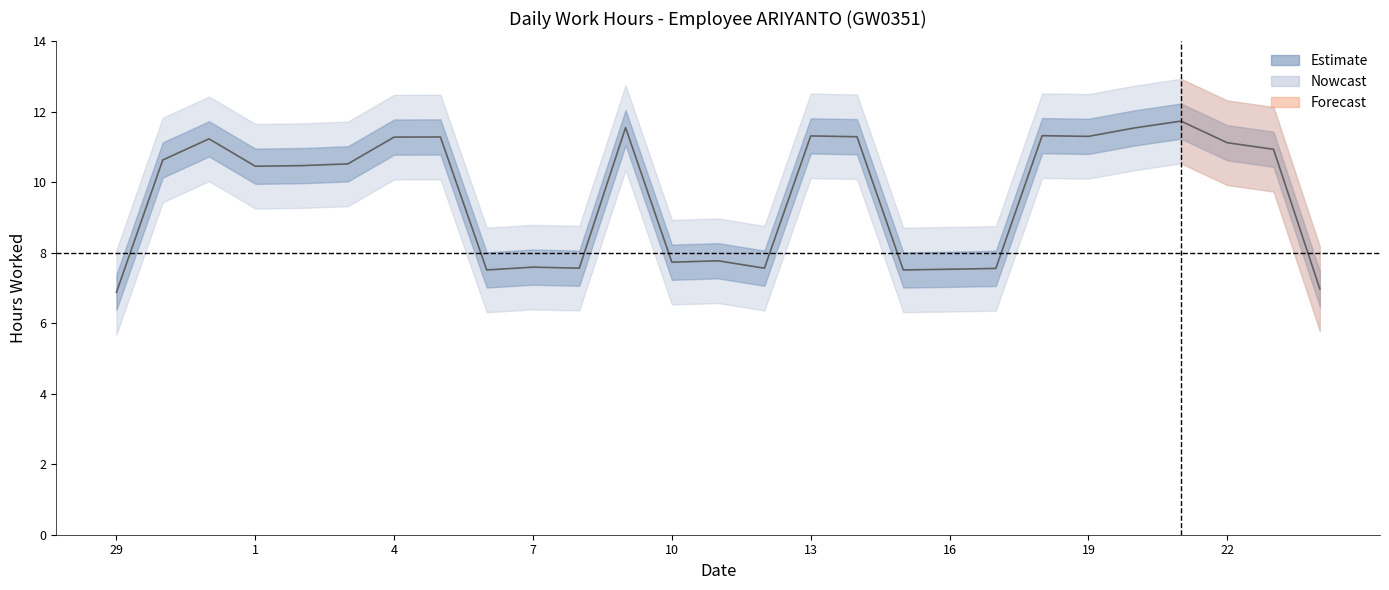

How many interior local valleys (lower than both neighbors) does the data have?

9